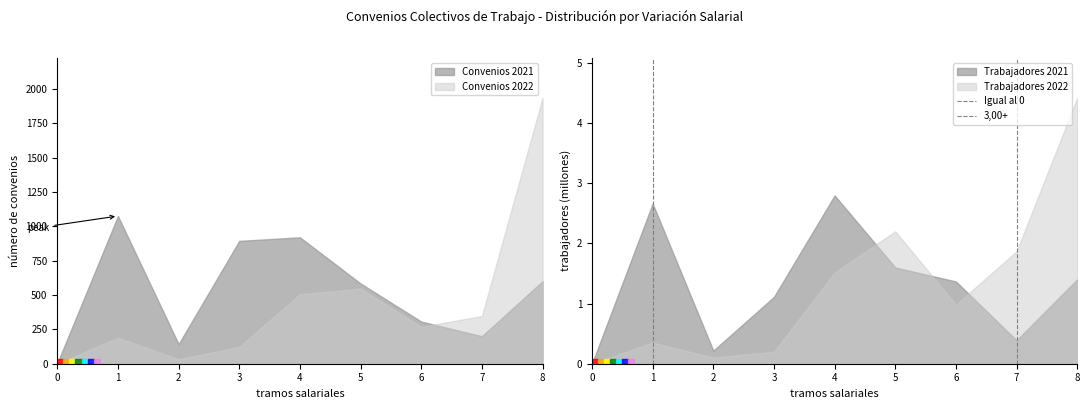

The value of Convenios 2022 at 1 is 340. True or false?

False